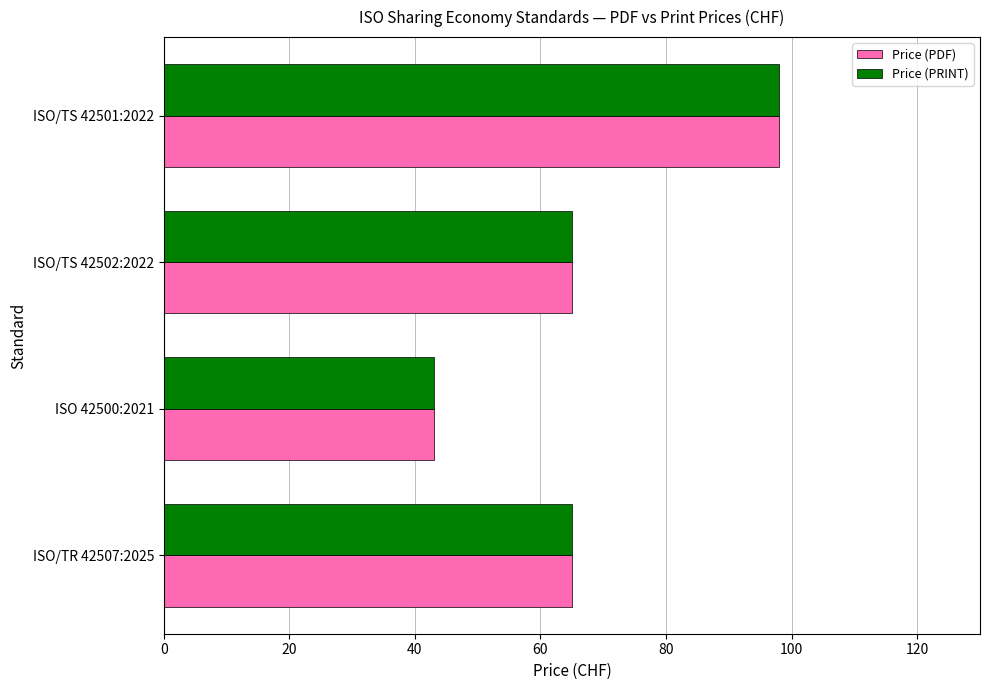

What is the difference between the maximum and minimum values in the Price (PDF) series?

55